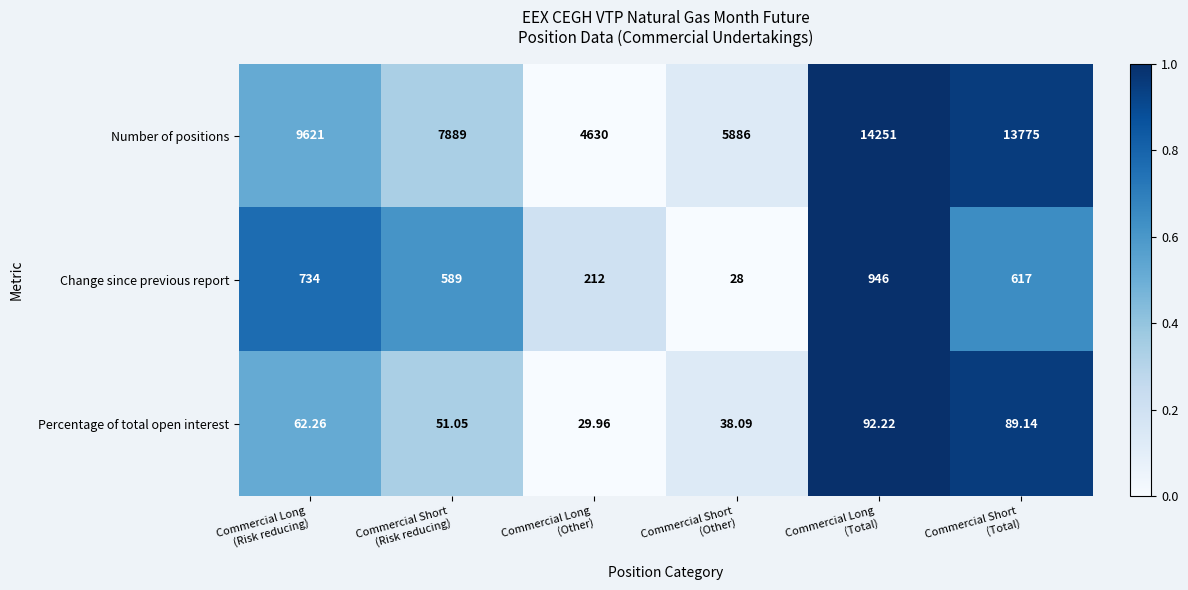

At which category is the sum across all series the highest?

Commercial Long
(Total)